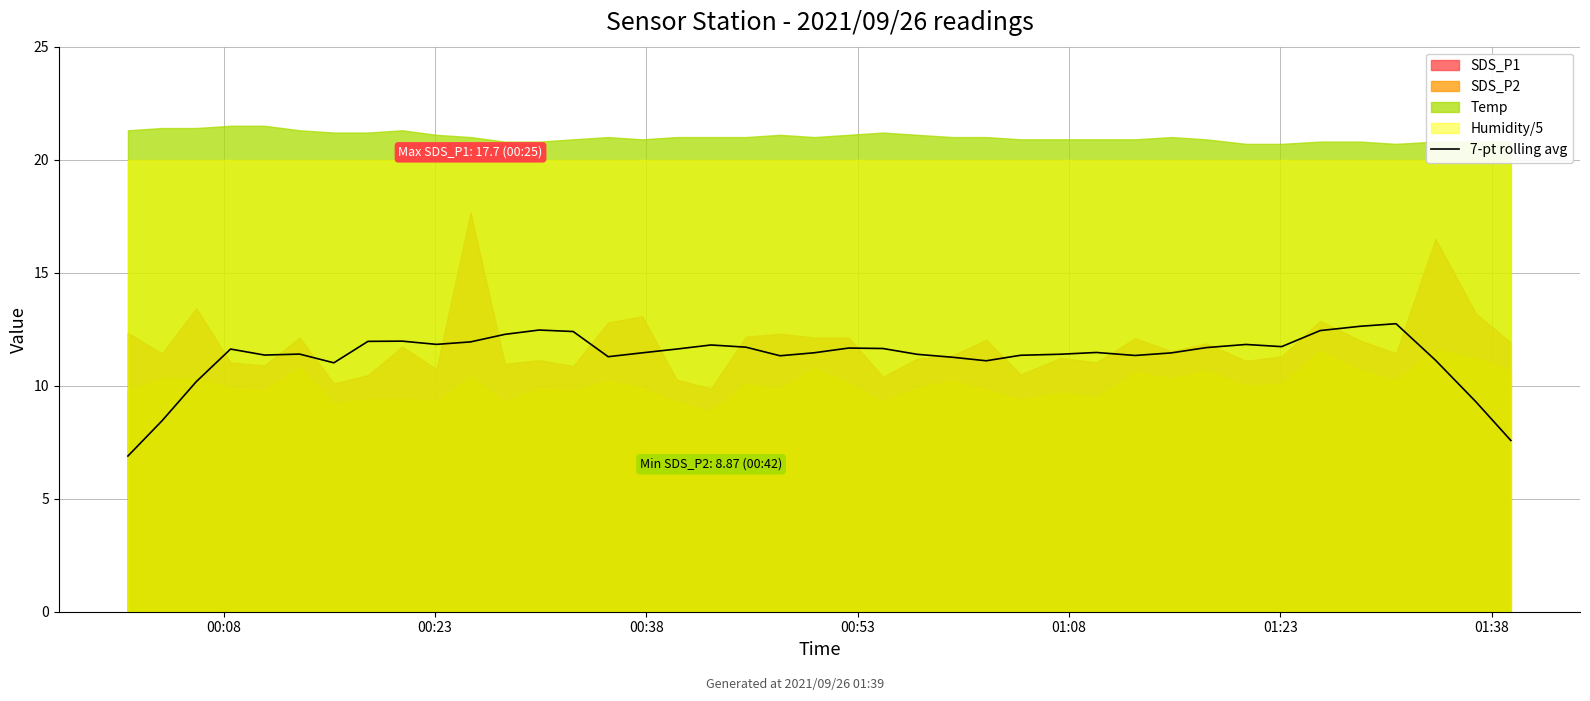

How many data points are less than 11?

5